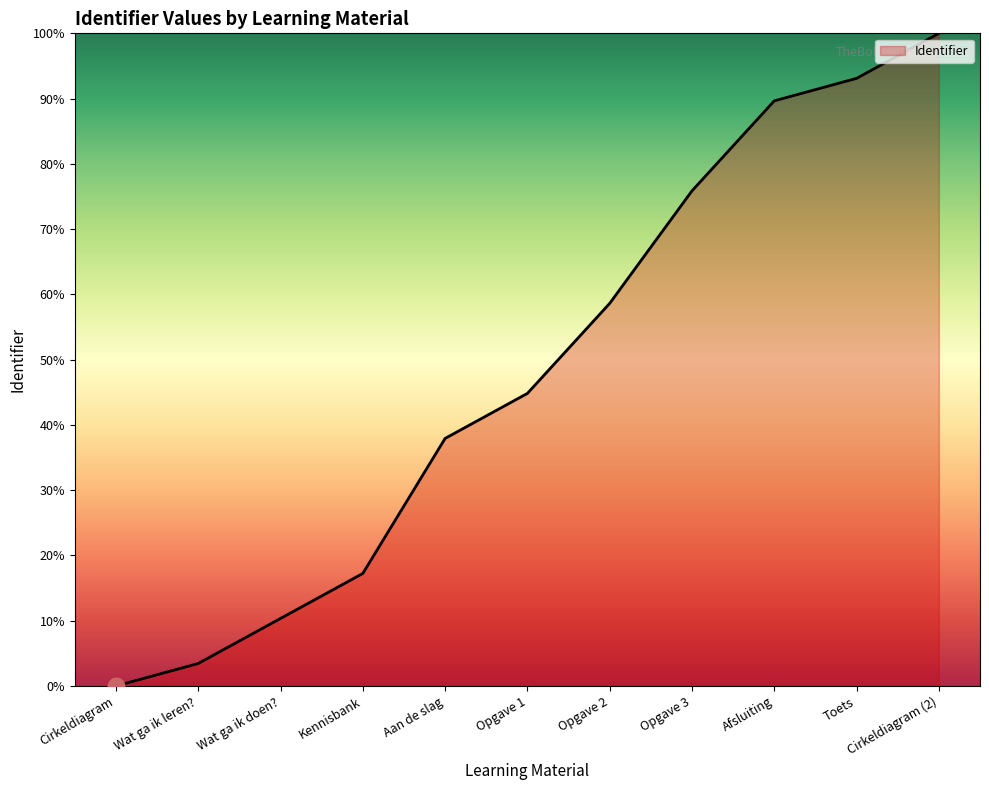

What is the ratio of the value at Opgave 2 to the value at Kennisbank?

3.4